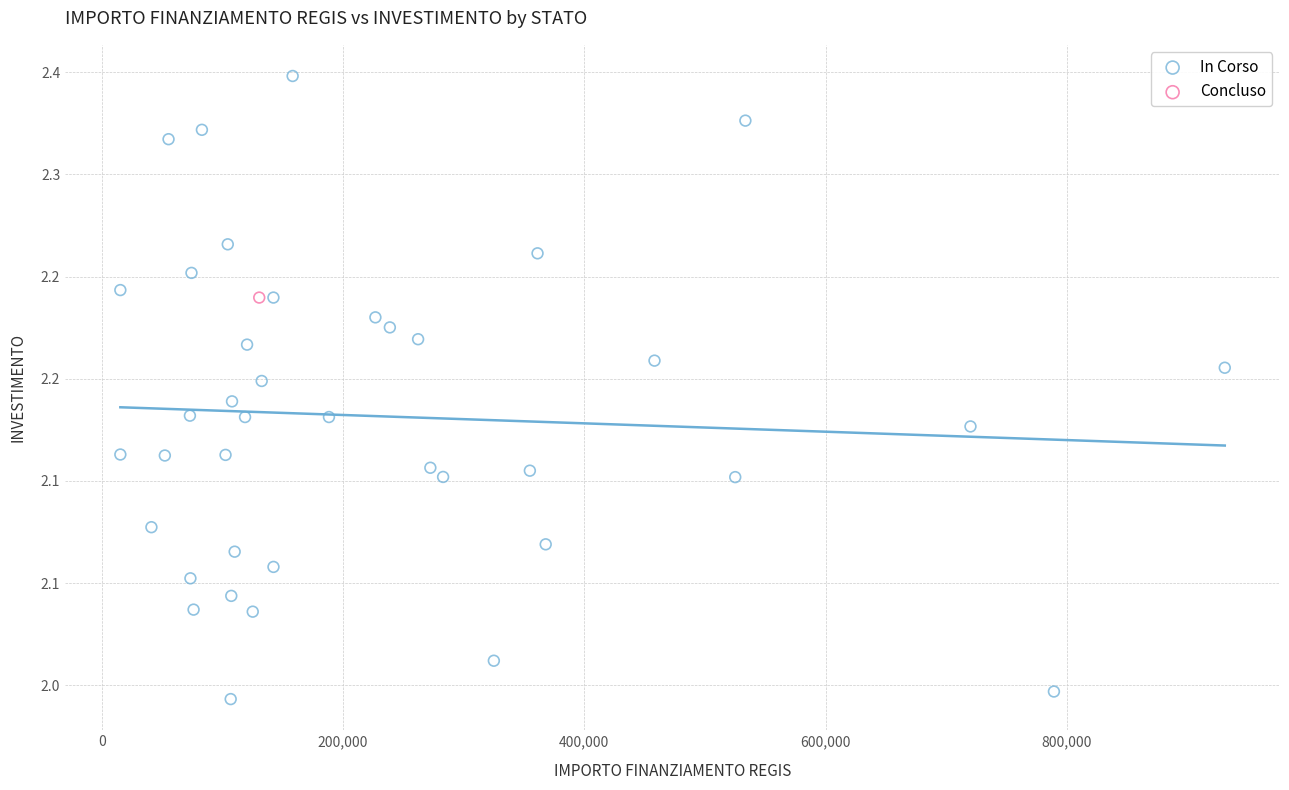

What are all the series names shown in the legend?

In Corso, Concluso